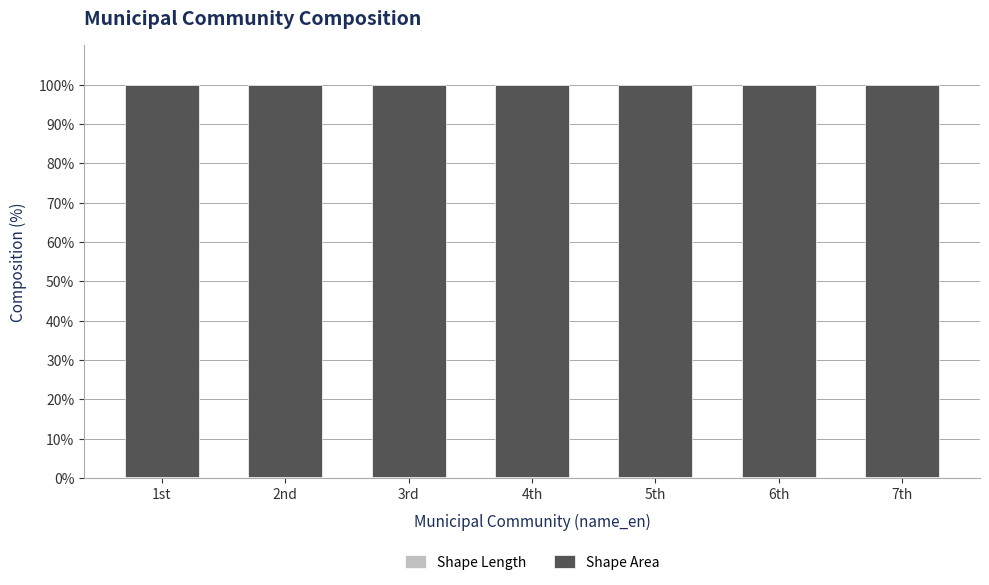

List the labels in order of Shape Length value, largest first.

1st, 6th, 3rd, 5th, 2nd, 4th, 7th